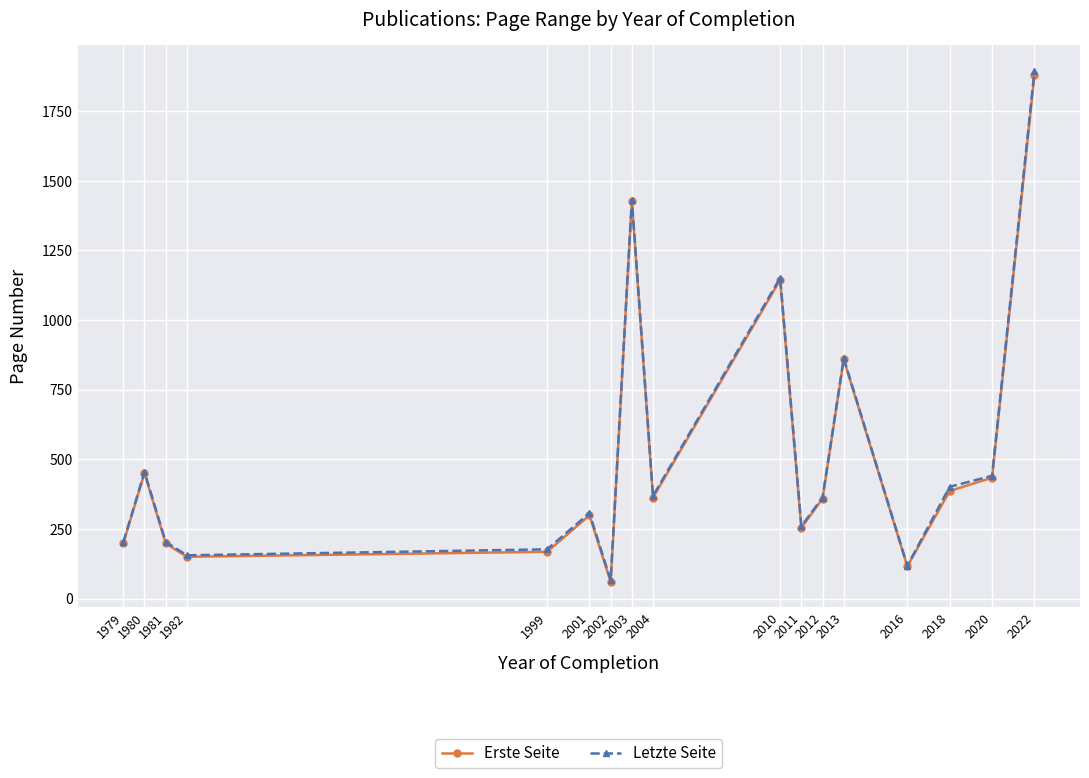

How many data points does each series have?

17